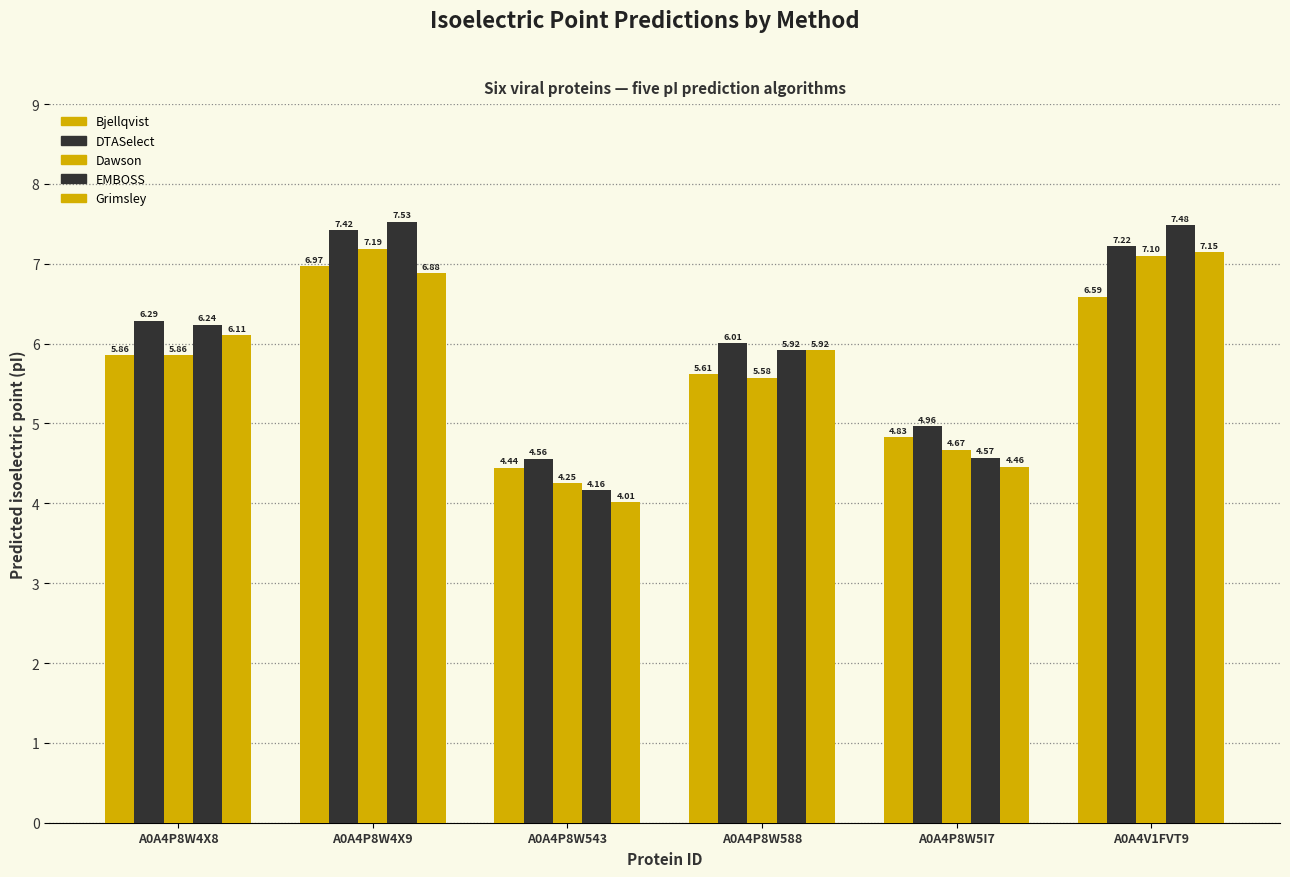

What is the minimum value for EMBOSS?

4.2